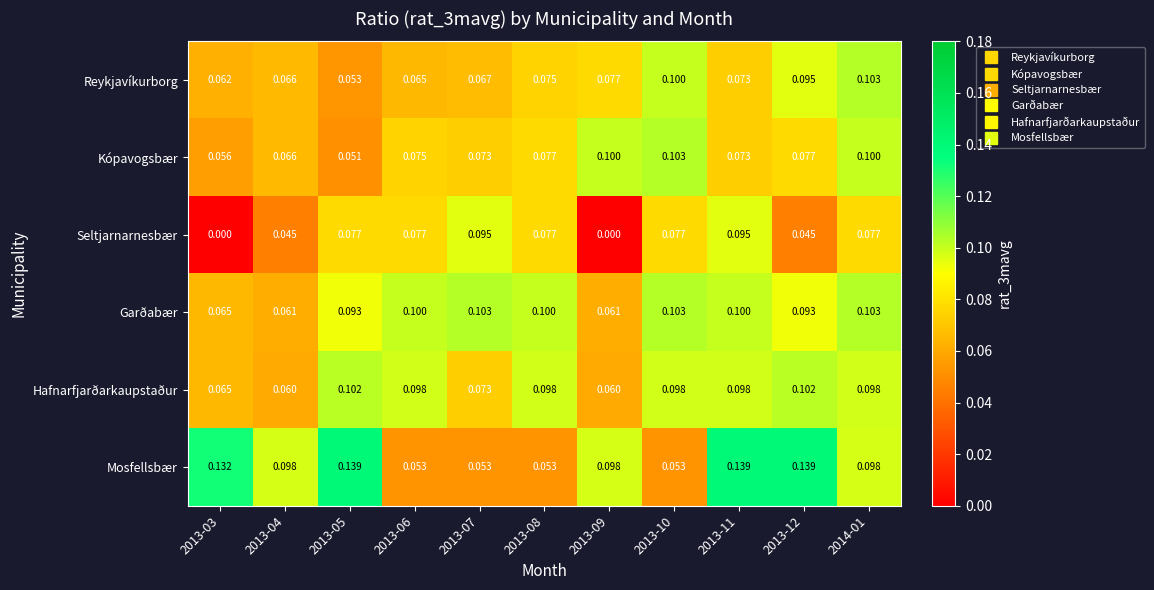

Which series has the largest total across all categories?

Mosfellsbær